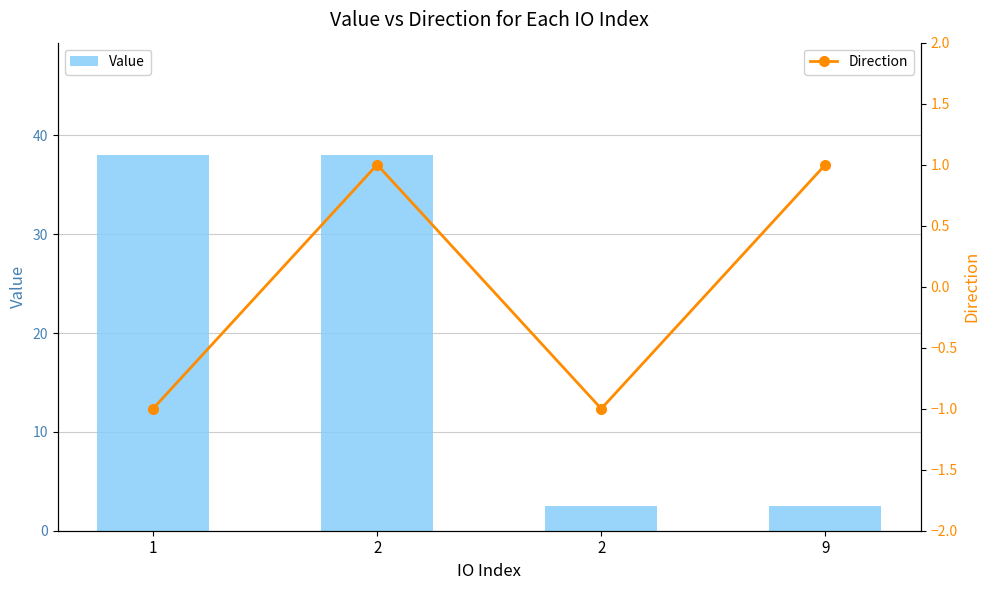

At how many categories does at least one series exceed 29?

2